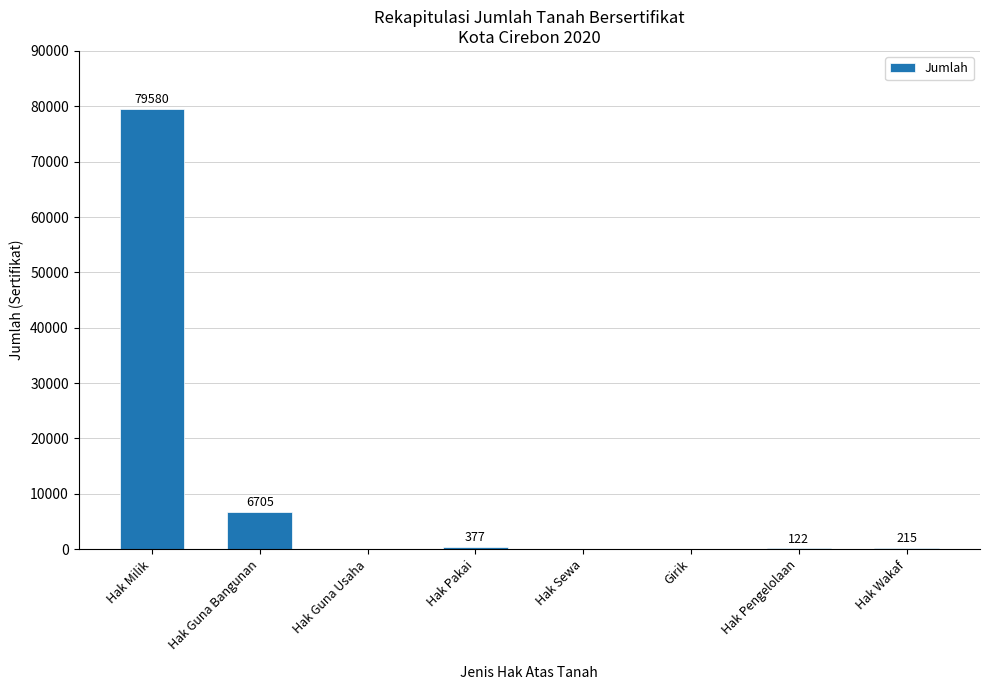

What is the maximum value shown in the chart?

79580